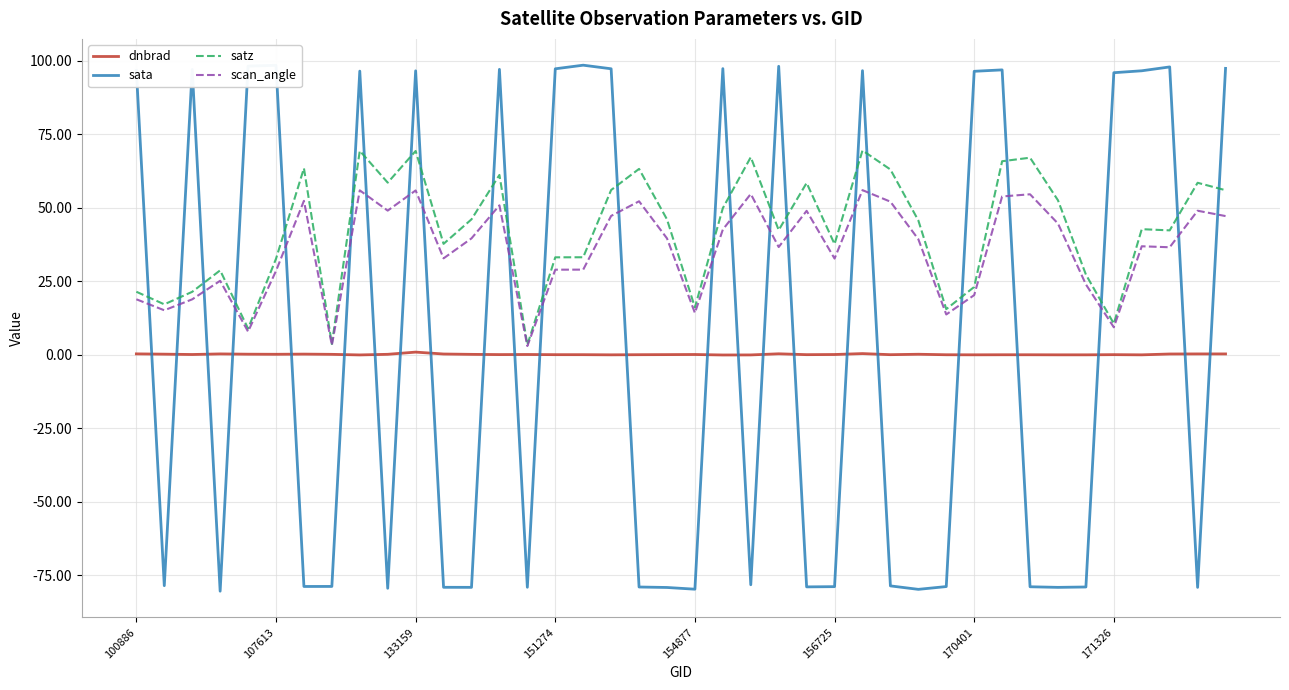

Which series has the widest spread of values?

sata